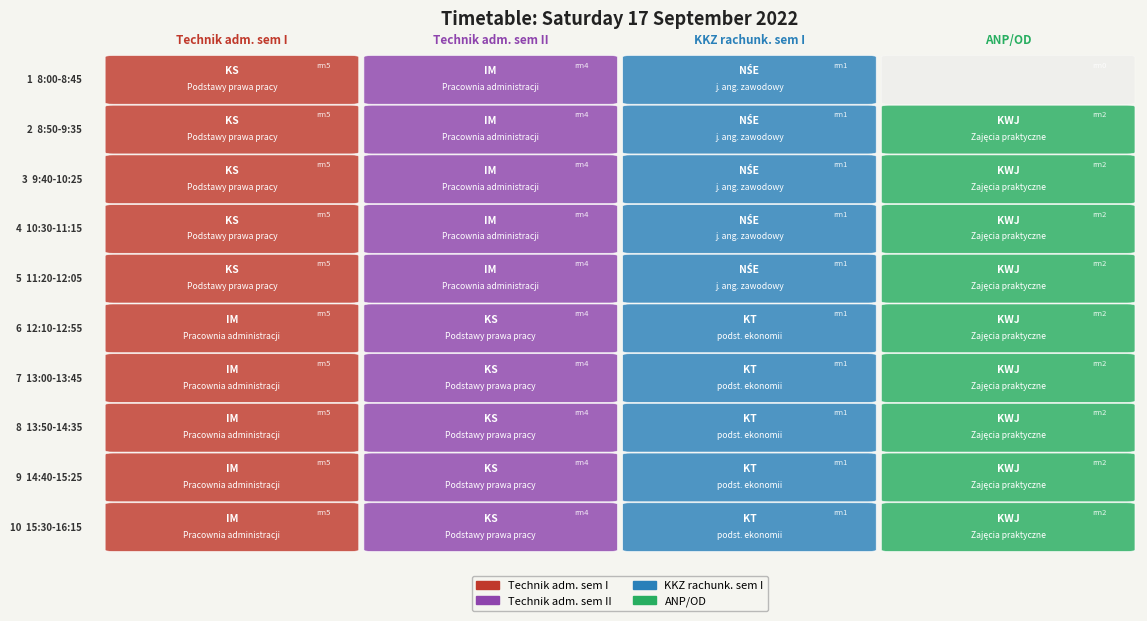

List the series in order of their peak value, highest first.

Technik adm. sem I, Technik adm. sem II, ANP/OD, KKZ rachunk. sem I